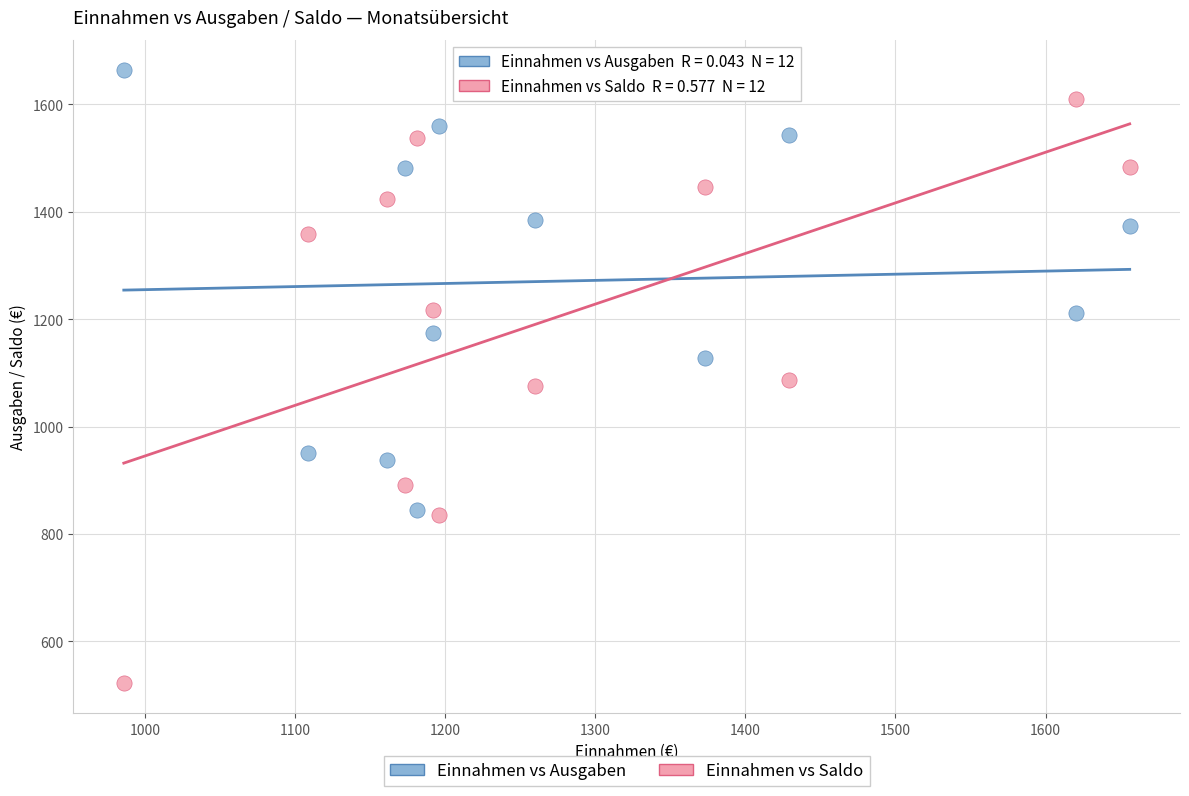

Across all data points, what is the range of X values (max minus min)?

670